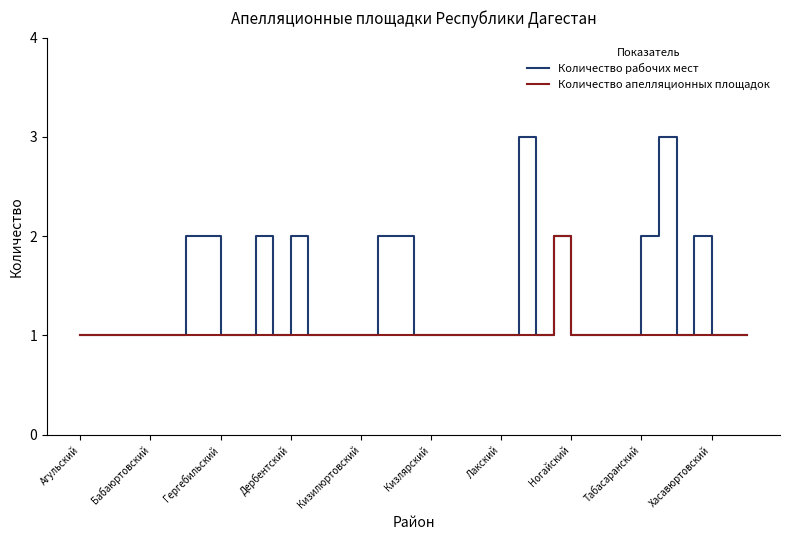

What is the maximum value shown in the chart?

3